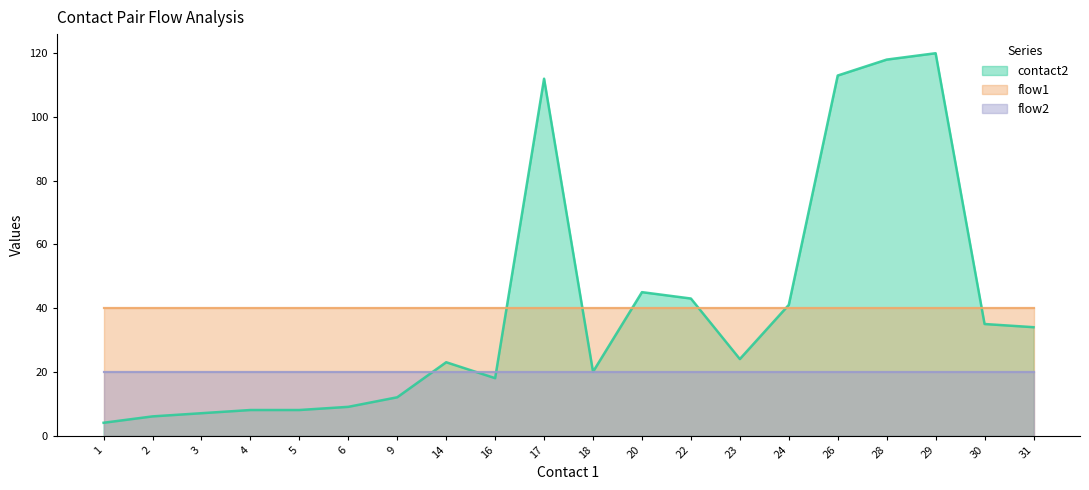

What is the difference between the second highest and second lowest values in the contact2 series?

112